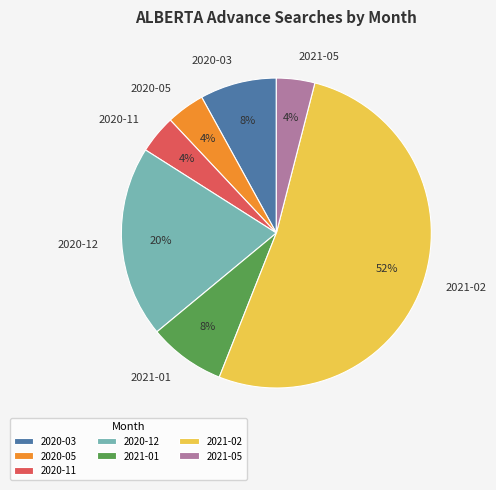

Is there a majority slice in this chart?

Yes